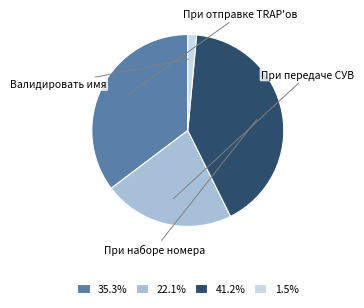

How many slices are in this pie chart?

4